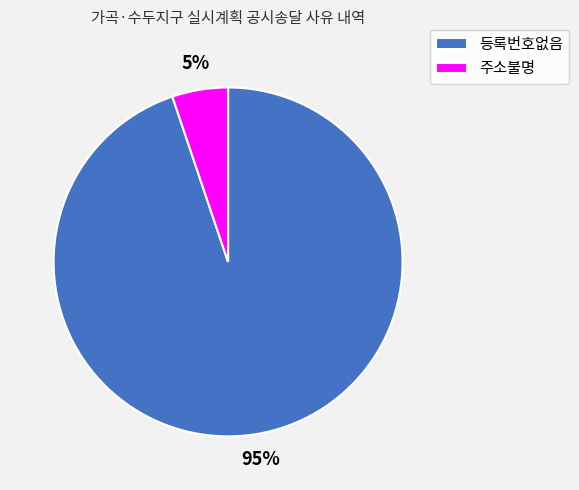

Rank the categories by value from highest to lowest.

등록번호없음, 주소불명